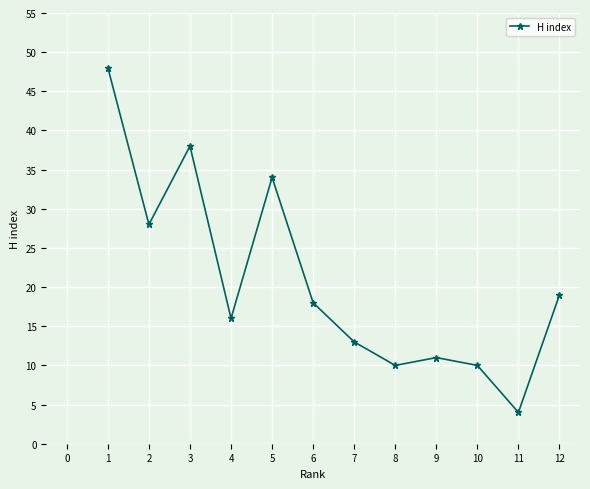

Which label corresponds to the smallest value in the chart?

11